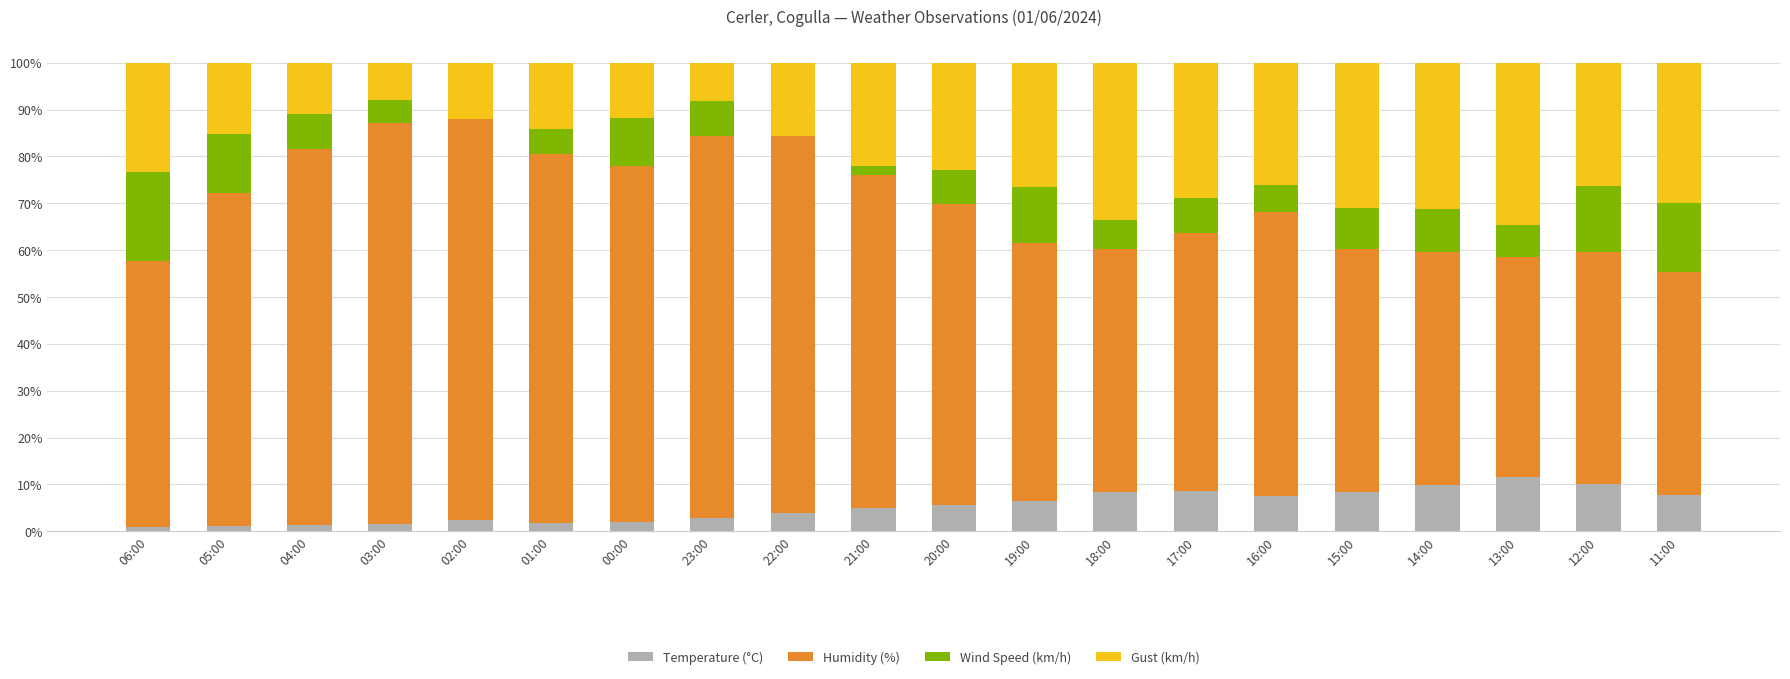

What is the total value across all series at 22:00?

100.0